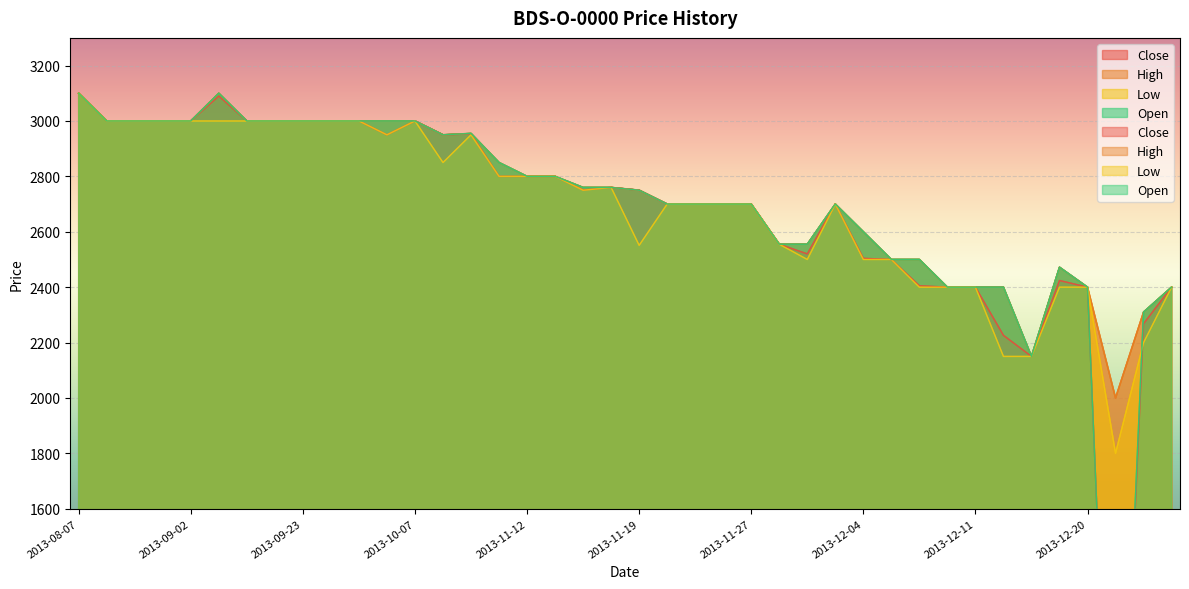

Rank the series by their maximum value, from highest to lowest.

Close, High, Low, Open